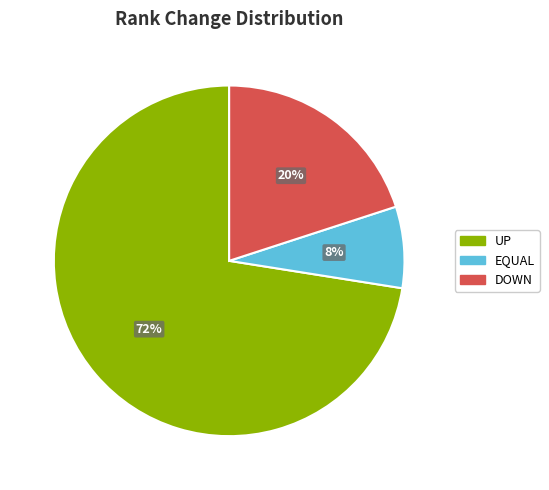

To the nearest percent, what is the average slice percentage?

33%